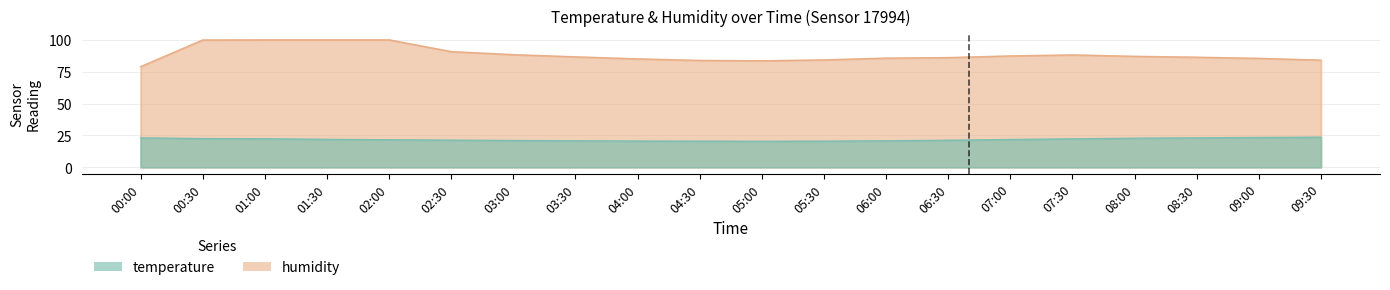

What are all the series names shown in the legend?

temperature, humidity